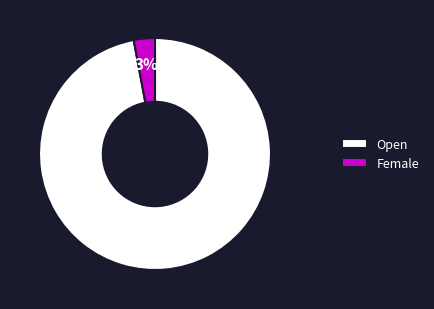

Which has a higher value, Open or Female?

Open